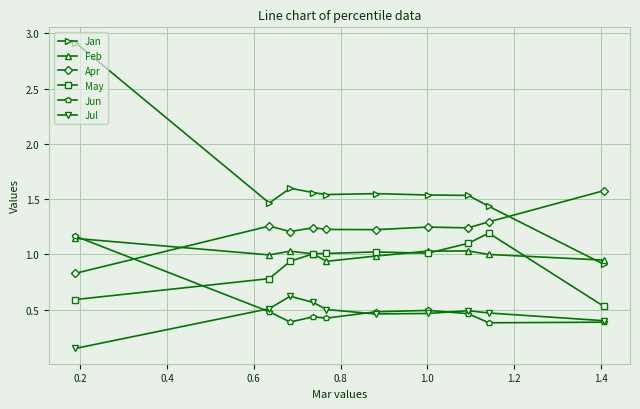

In May, how many points are higher than both neighbors (excluding endpoints)?

2